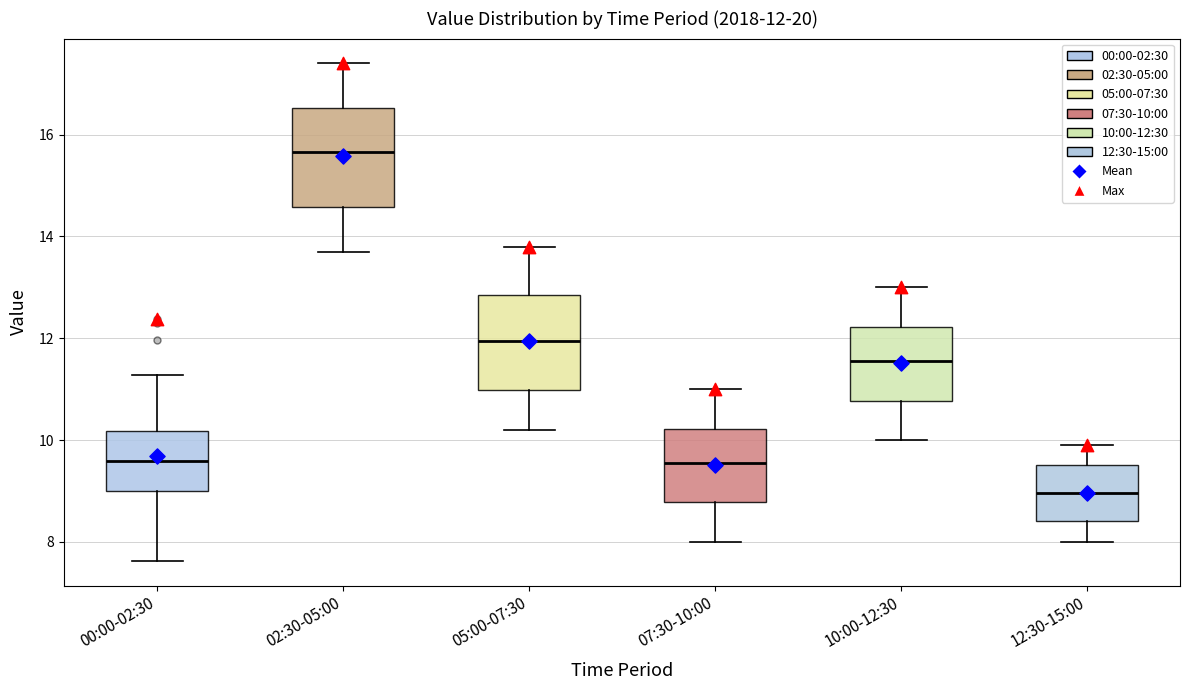

Which box has the highest median line?

02:30-05:00